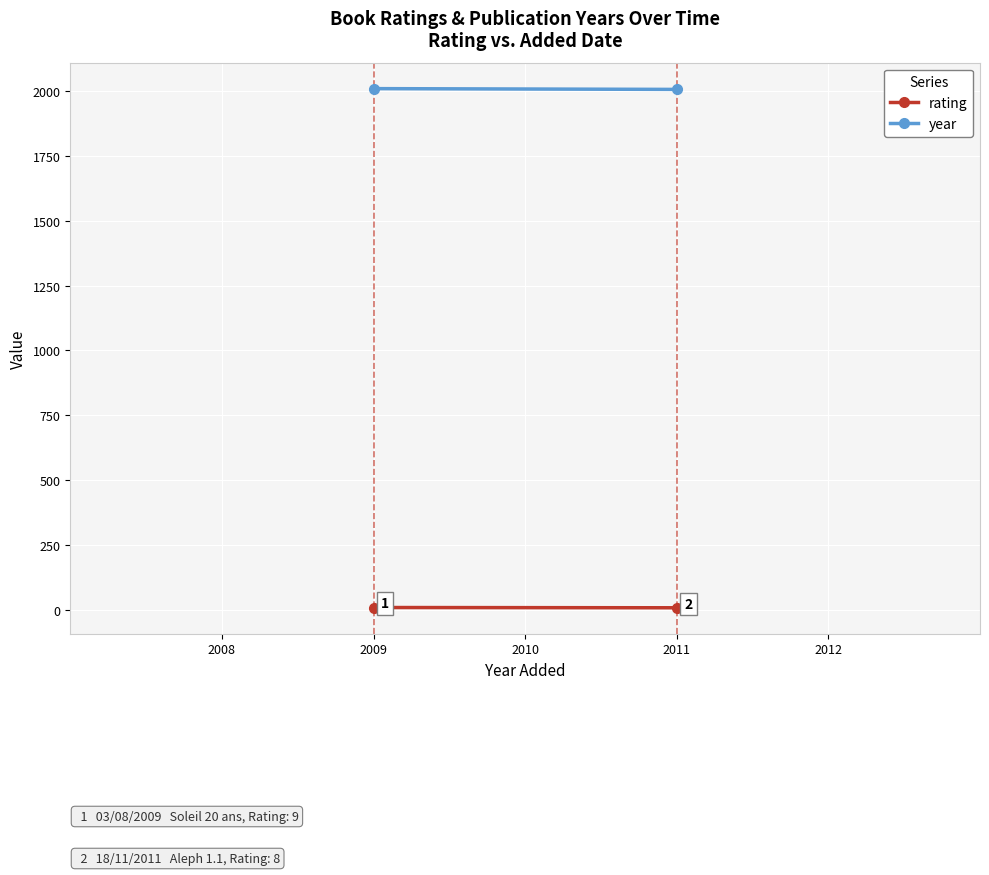

What is the value of the year point at the 1st from the left?

2009